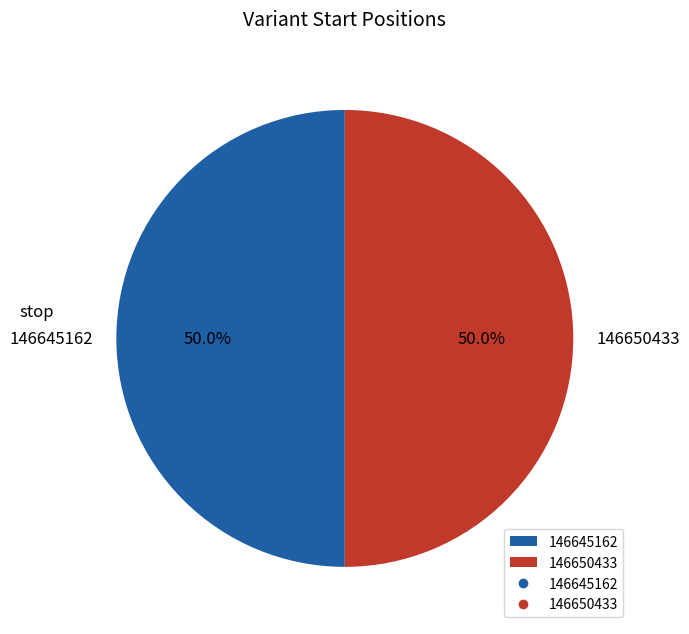

Is it true that 146650433 is 50% of the pie?

True